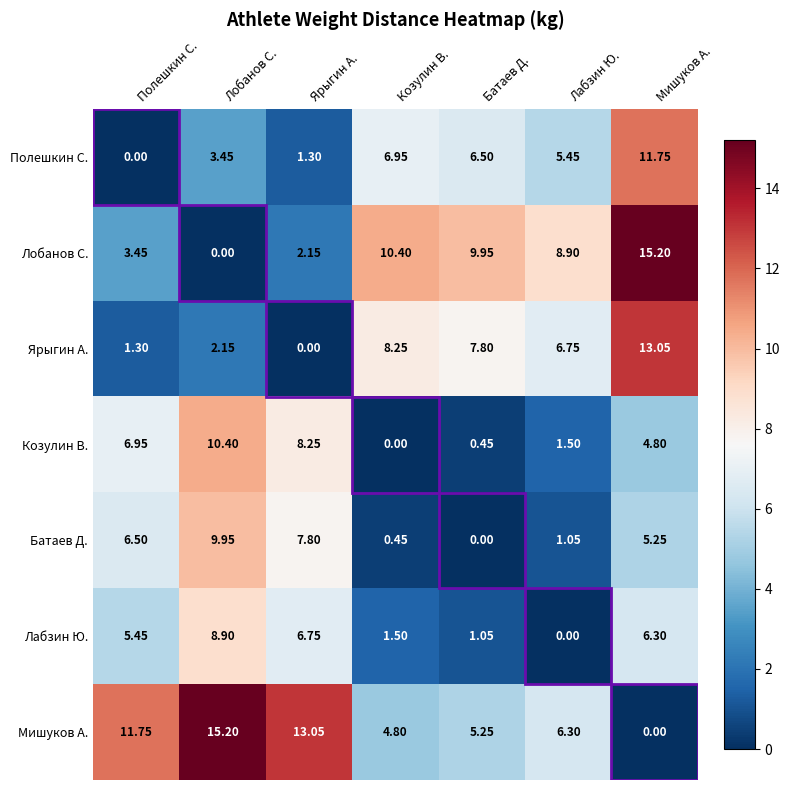

Rank the series at Лабзин Ю. from lowest to highest value.

Лабзин Ю., Батаев Д., Козулин В., Полешкин С., Мишуков А., Ярыгин А., Лобанов С.